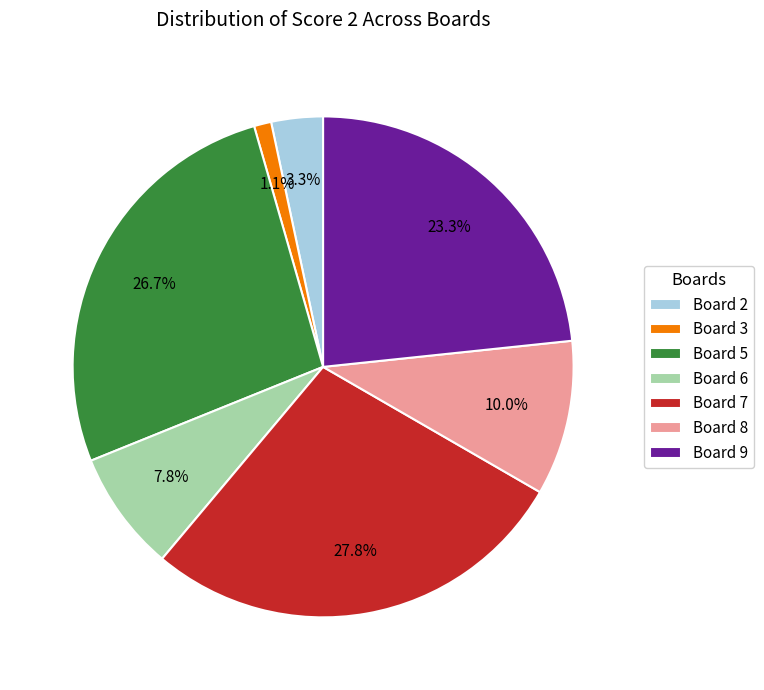

How many segments does this pie chart have?

7